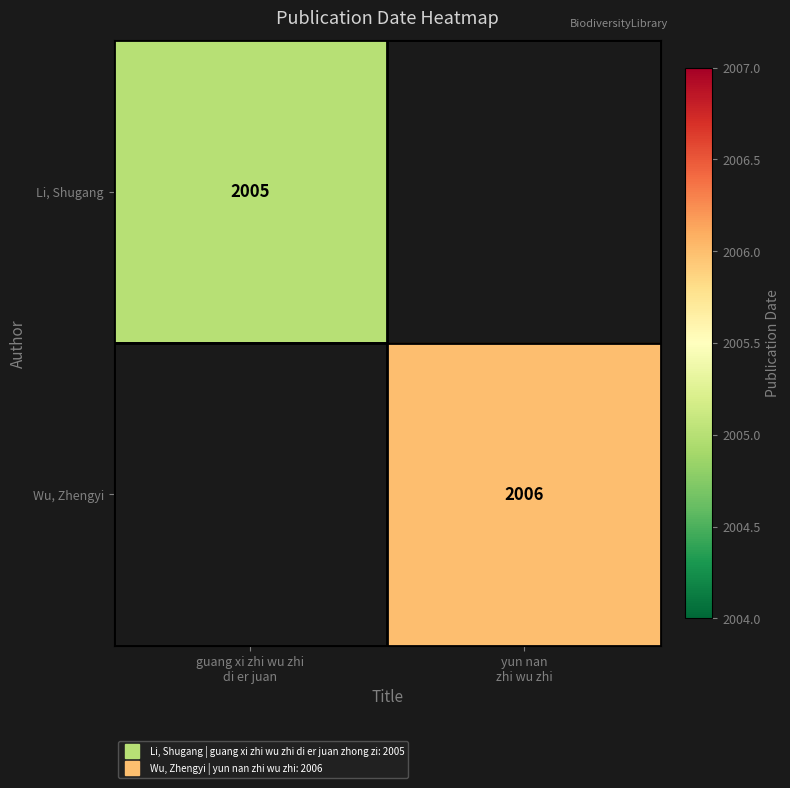

What is the smallest value displayed?

2005.0